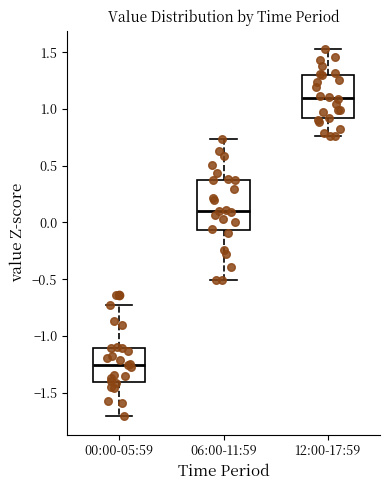

Reading left to right, transcribe this box plot: for each box, give where its median line is, the range the box spans, and where its two whiskers end, as read against the y-axis. The values are not printed on the chart, so give them approximately, as read against the axis.

00:00-05:59: median -1.25, box -1.40 to -1.10, whiskers -1.70 to -0.75
06:00-11:59: median 0.10, box -0.05 to 0.35, whiskers -0.50 to 0.75
12:00-17:59: median 1.10, box 0.90 to 1.30, whiskers 0.75 to 1.55